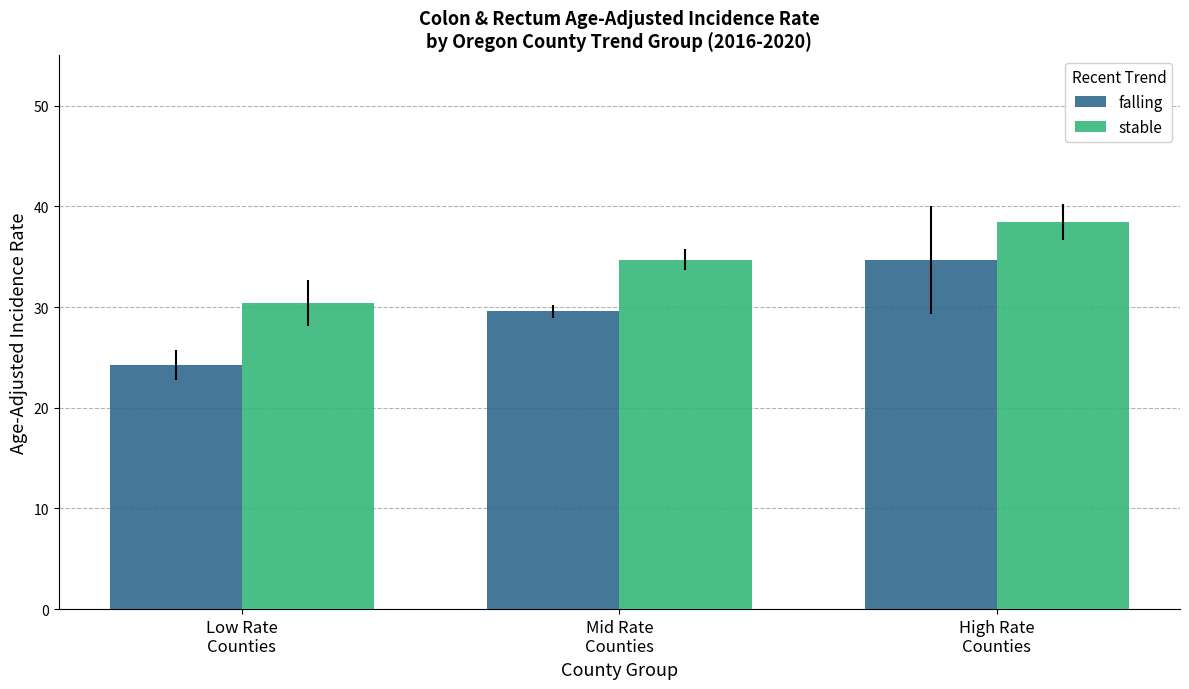

Which series has the largest total across all categories?

stable